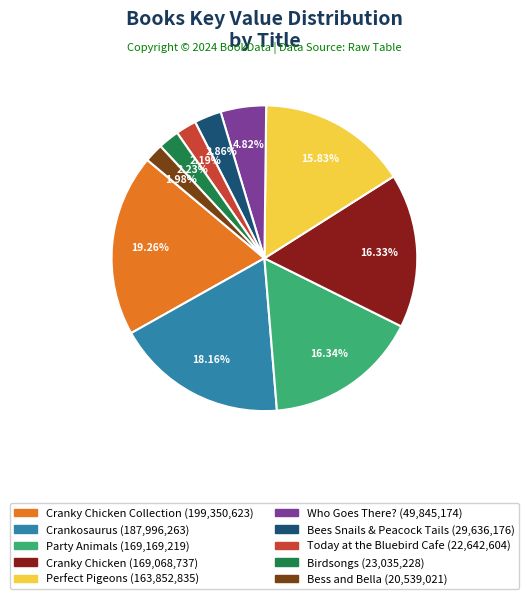

Is there a majority slice in this chart?

No